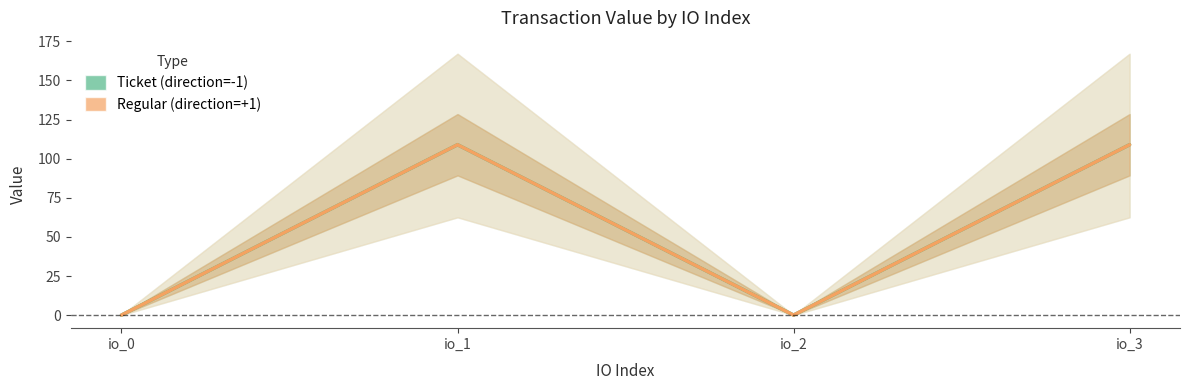

How many lines are shown in the chart?

2